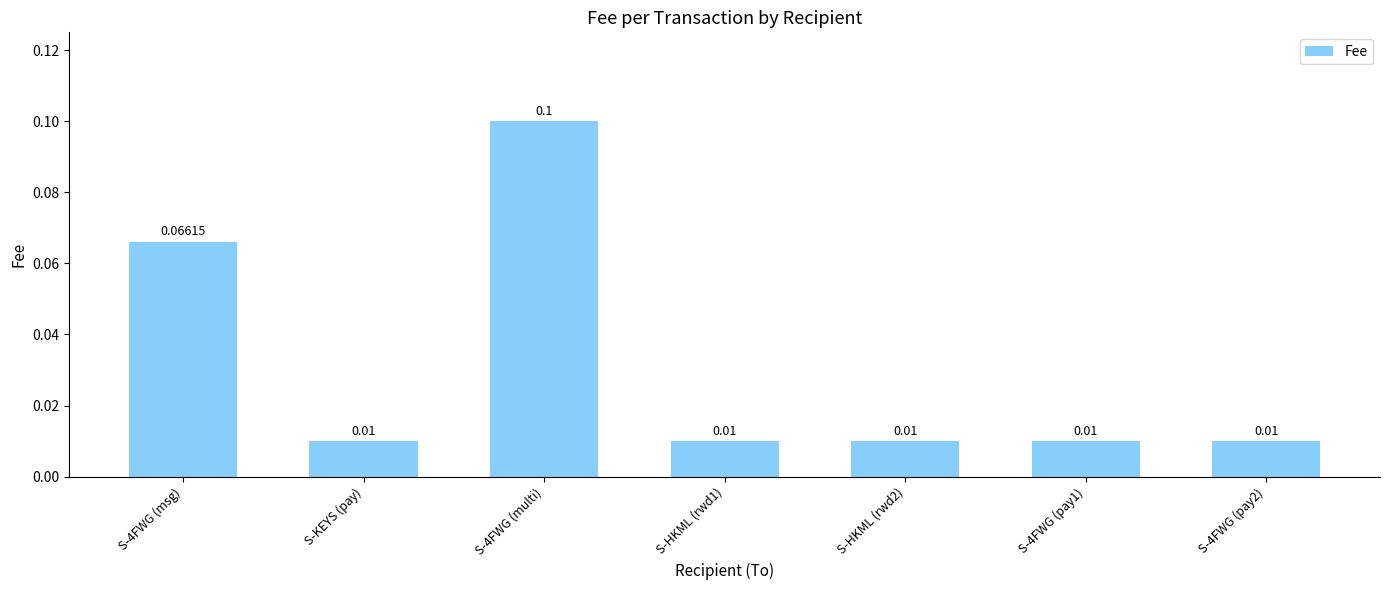

Which has a higher value, S-HKML (rwd2) or S-4FWG (multi)?

S-4FWG (multi)